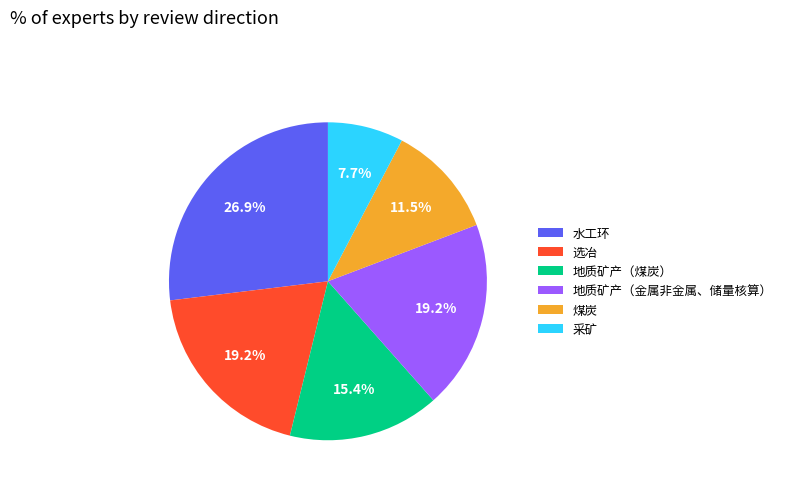

What is the ratio of the value at 选冶 to the value at 煤炭?

1.7